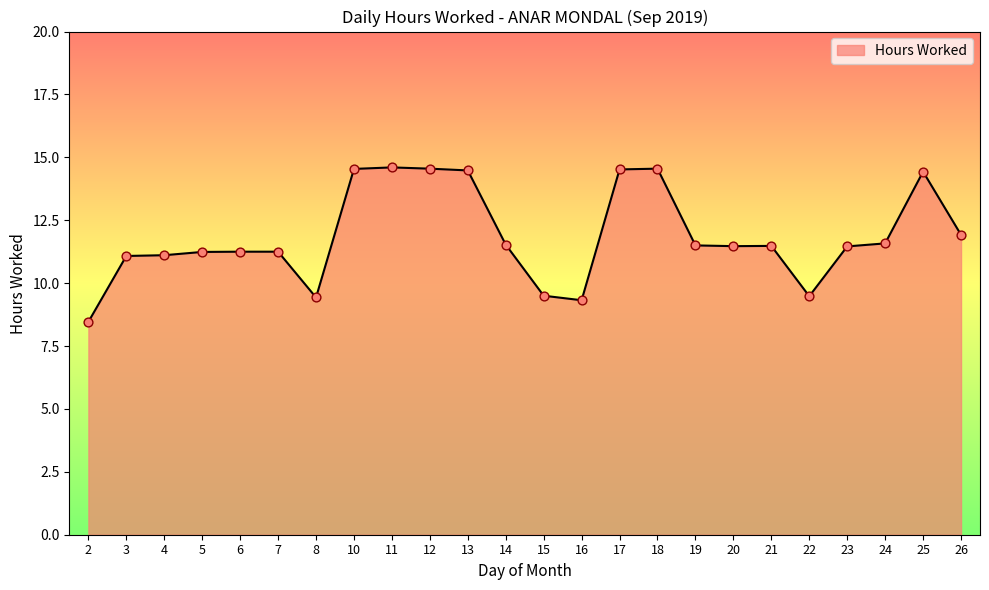

What is the ratio of the value at 19 to the value at 10?

0.8